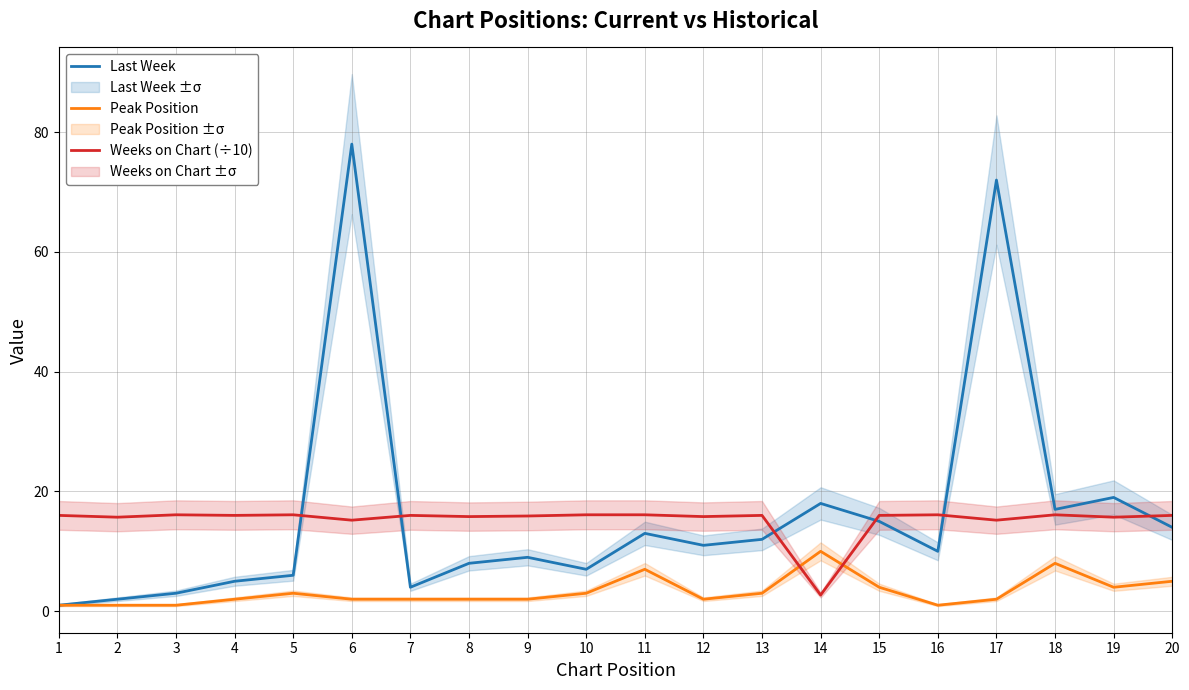

True or false: Peak Position has more than 2 points higher than both neighbors.

True